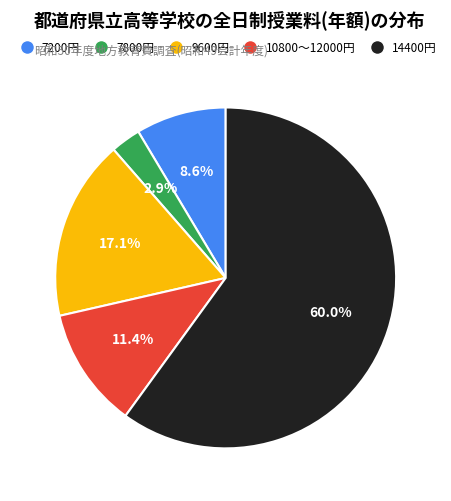

Is there a majority slice in this chart?

Yes